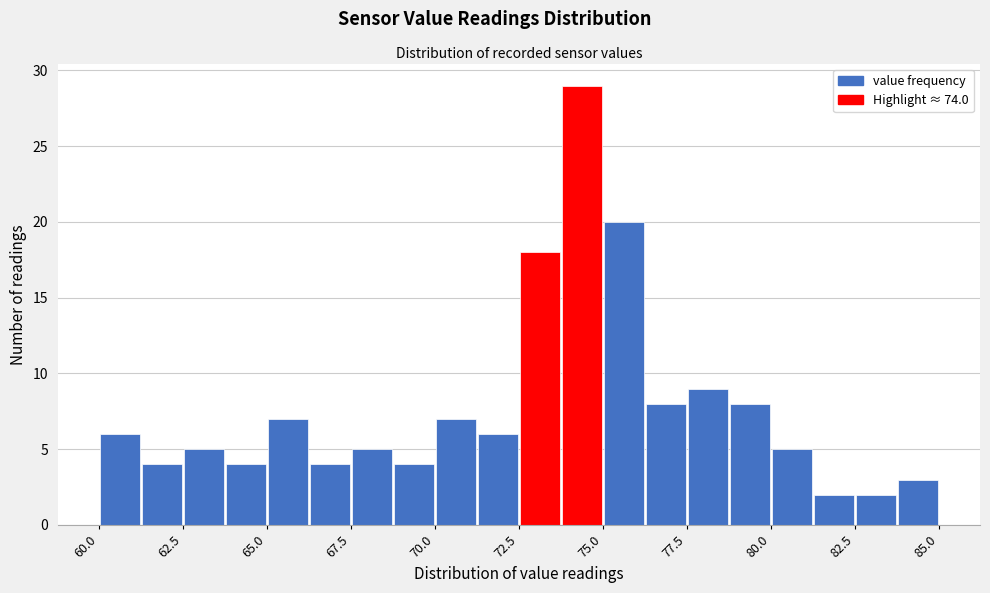

Around what value on the x-axis is the tallest bar? Give the approximate position of its centre, as read against the axis.

74.5